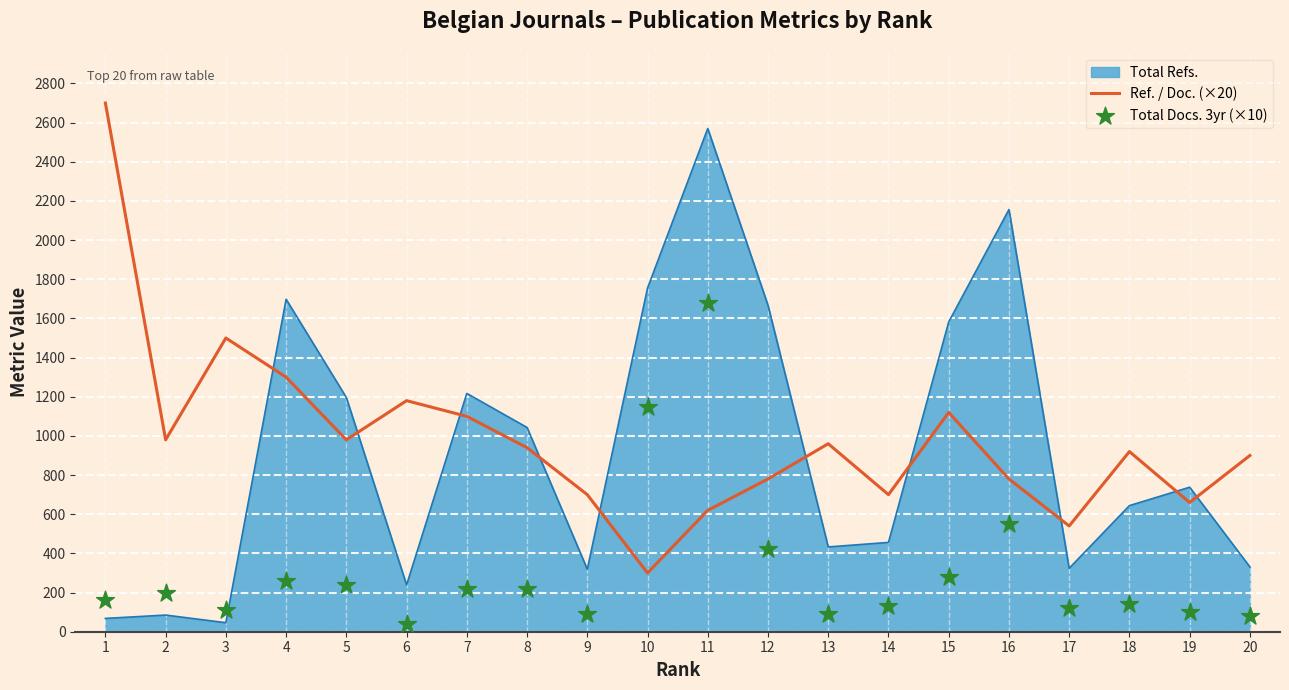

Which series has the largest Y range (max minus min)?

Ref. / Doc. (×20)